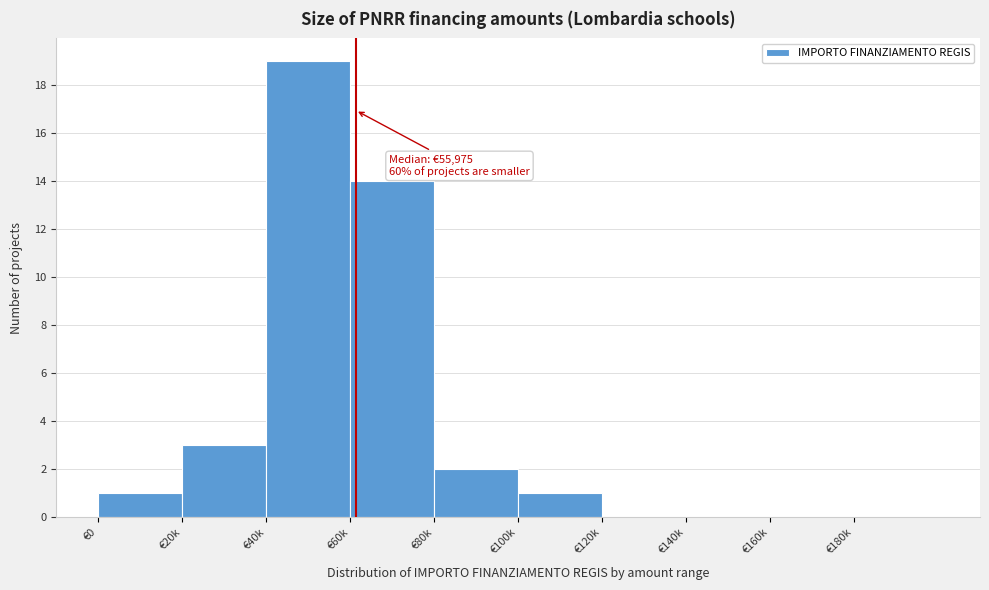

Reading right to left, extract all data points from this chart.

€180k=0	€160k=0	€140k=0	€120k=0	€100k=1	€80k=2	€60k=14	€40k=19	€20k=3	€0=1